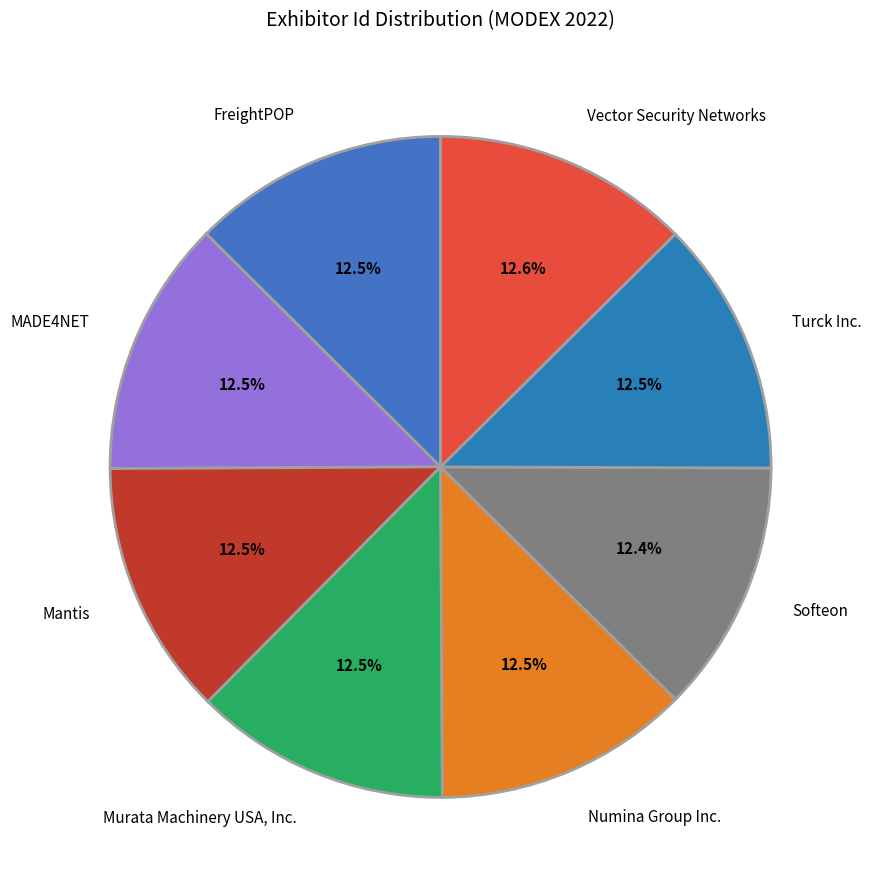

What percentage do Turck Inc. and MADE4NET together represent?

25.0%